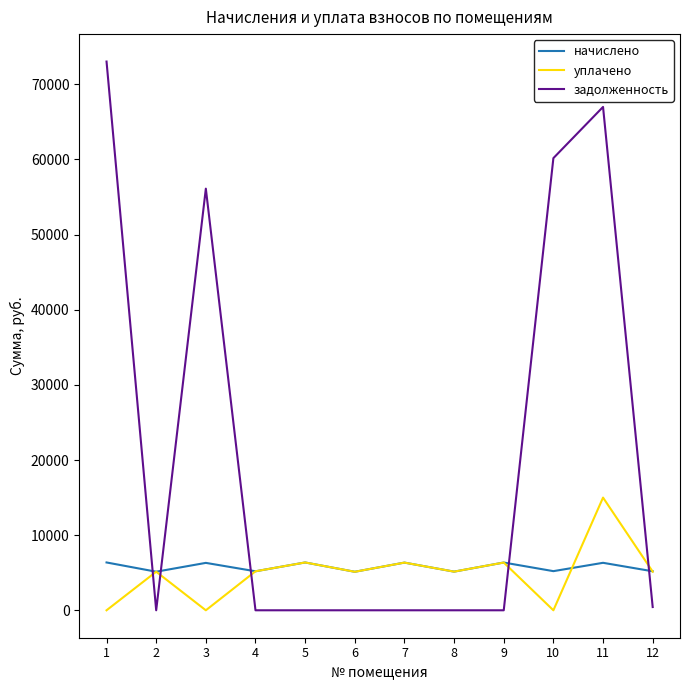

Does the chart display data point markers on the line(s)?

No